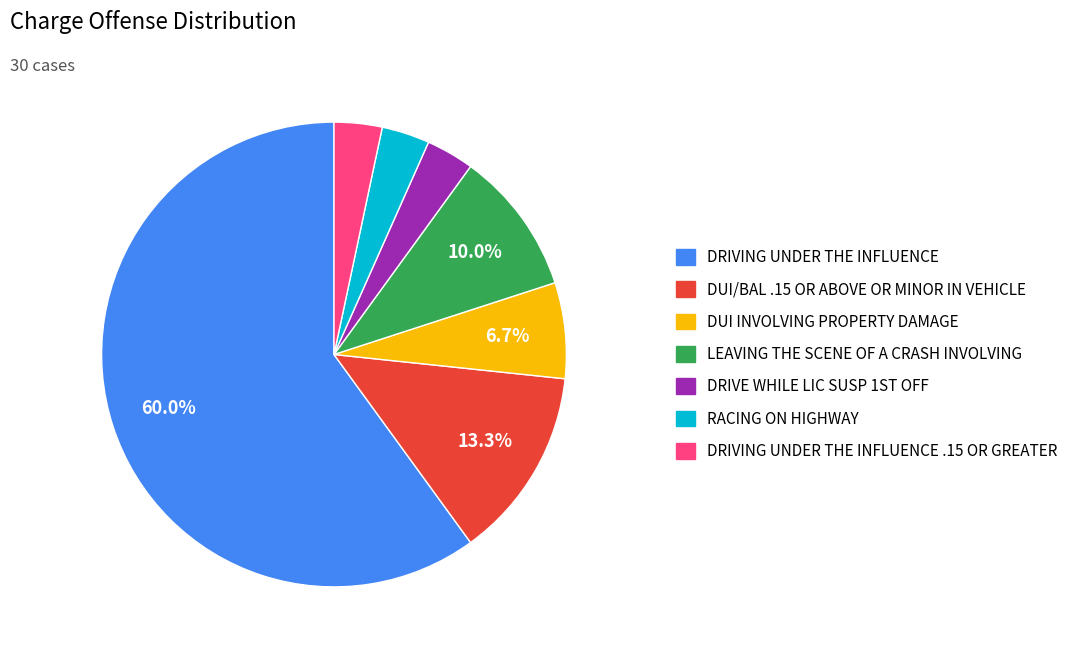

Is there a majority slice in this chart?

Yes